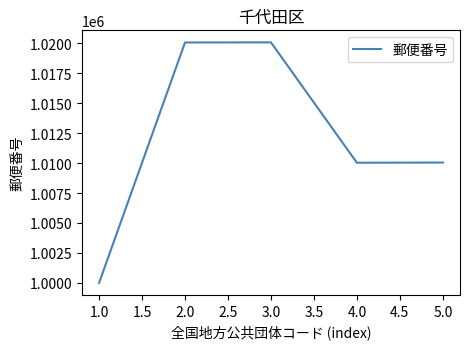

What is the difference between the maximum and minimum values?

20082